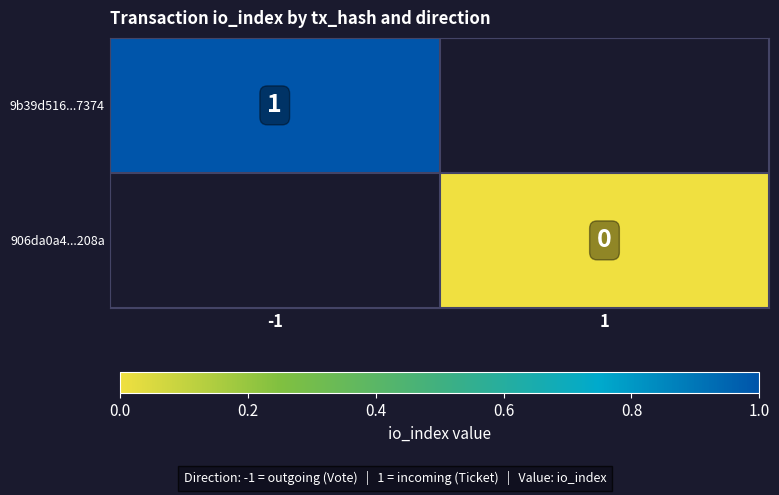

How many distinct data groups are displayed?

2